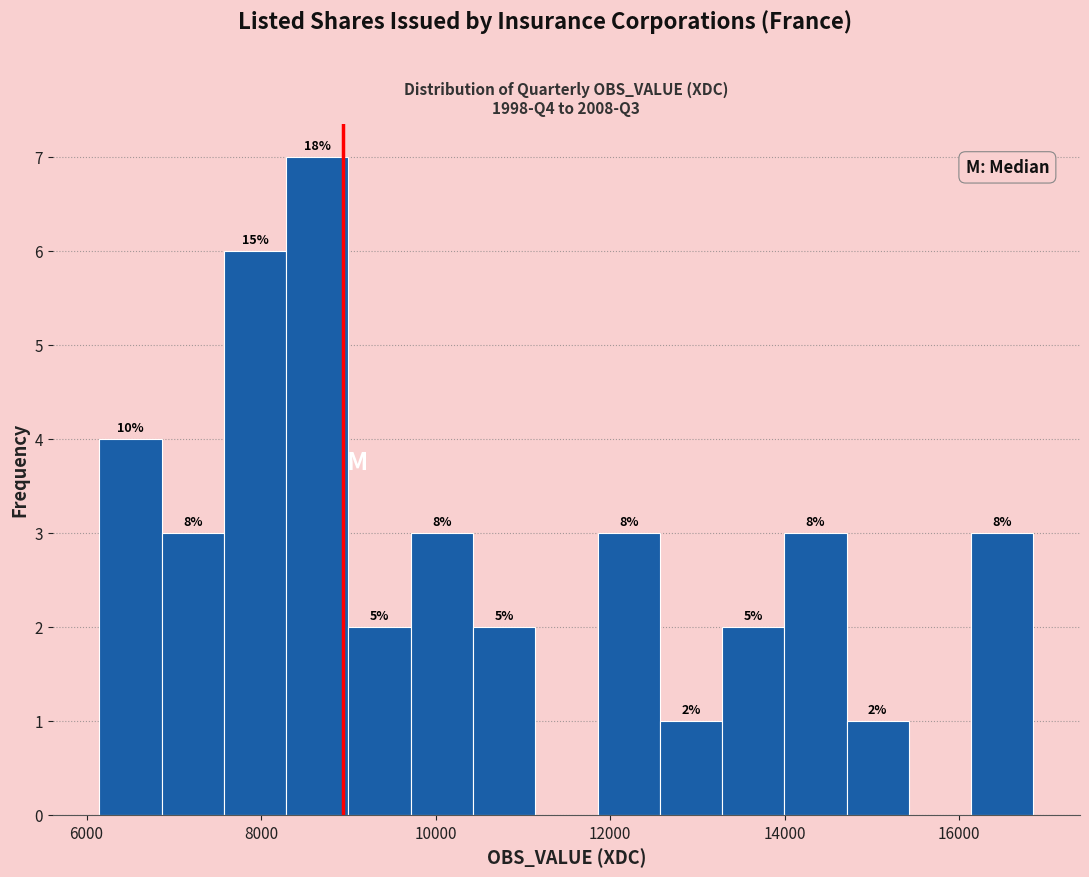

Read against the x-axis, roughly where is the centre of the tallest bar?

8600